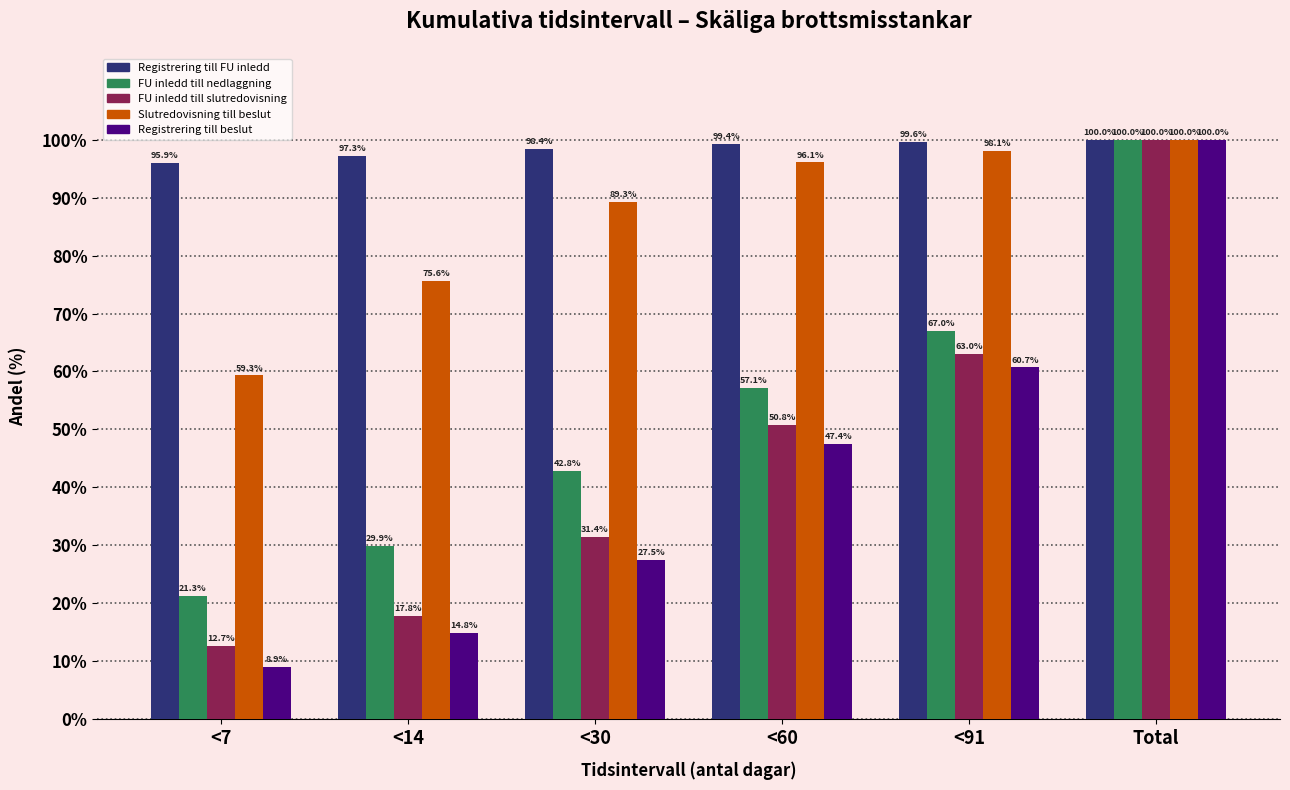

Which series has the largest total across all categories?

Registrering till FU inledd